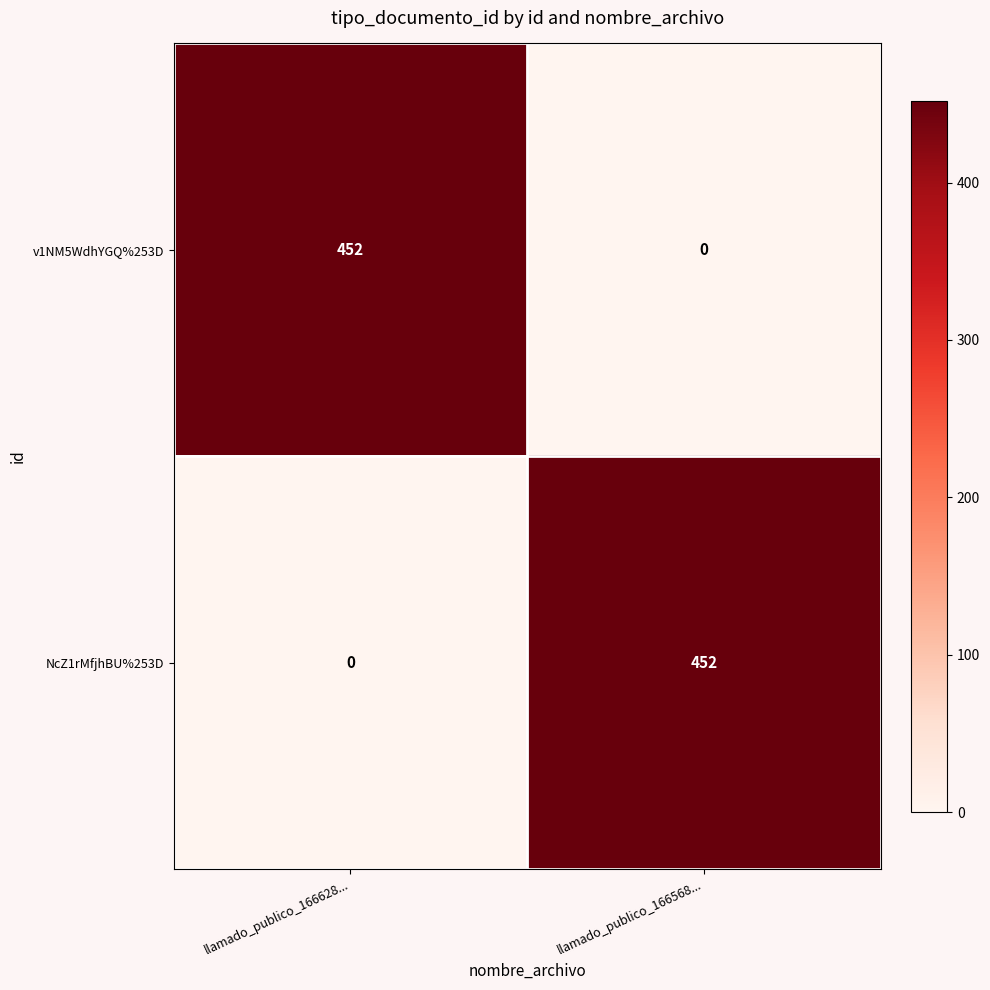

Rank the series at llamado_publico_166628... from highest to lowest value.

v1NM5WdhYGQ%253D, NcZ1rMfjhBU%253D